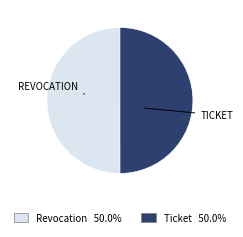

Approximately how many times larger is the value at Revocation compared to Ticket?

1.0